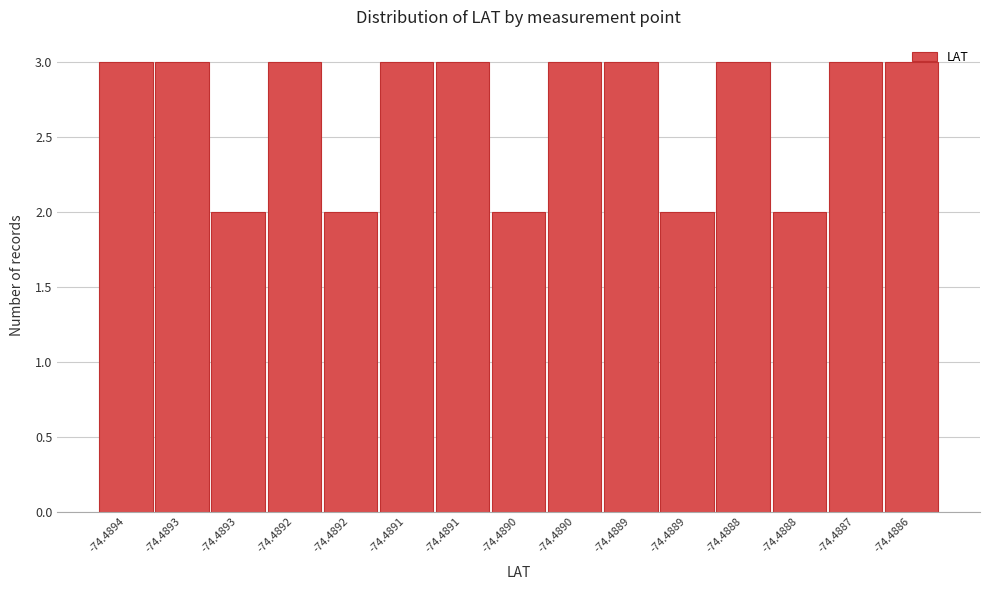

Are the bars horizontal?

No